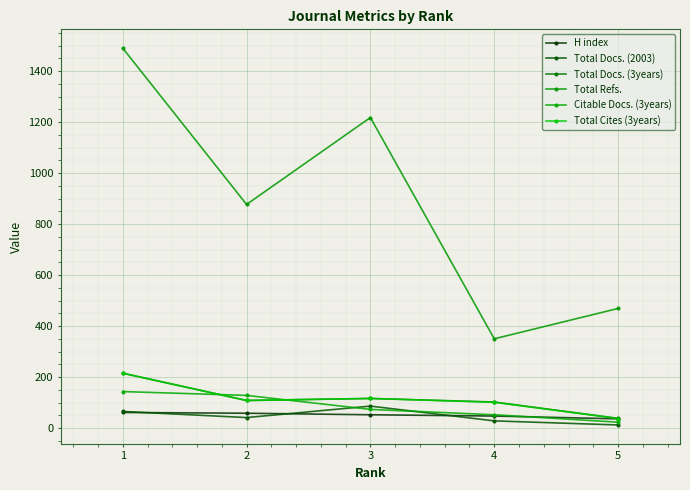

What are all the series names shown in the legend?

H index, Total Docs. (2003), Total Docs. (3years), Total Refs., Citable Docs. (3years), Total Cites (3years)